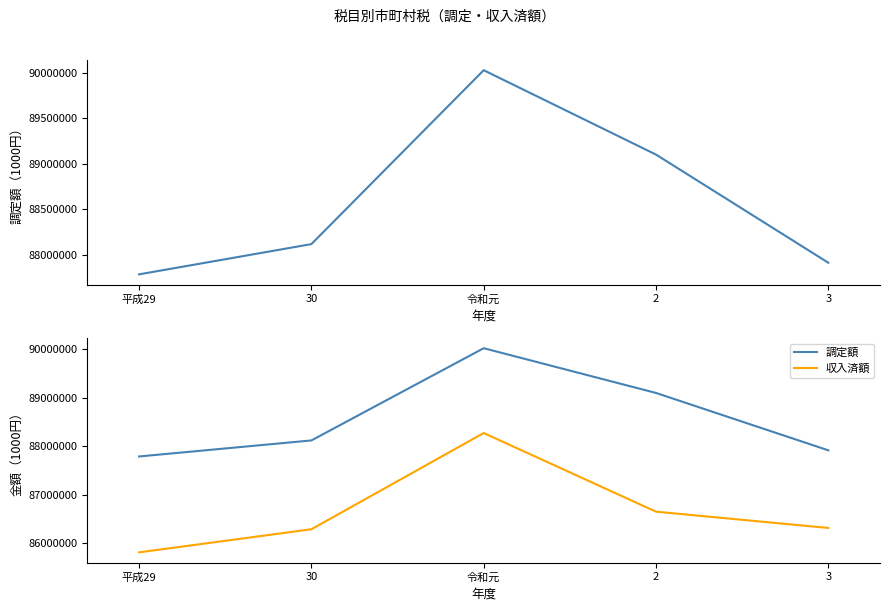

Does the chart display data point markers on the line(s)?

No